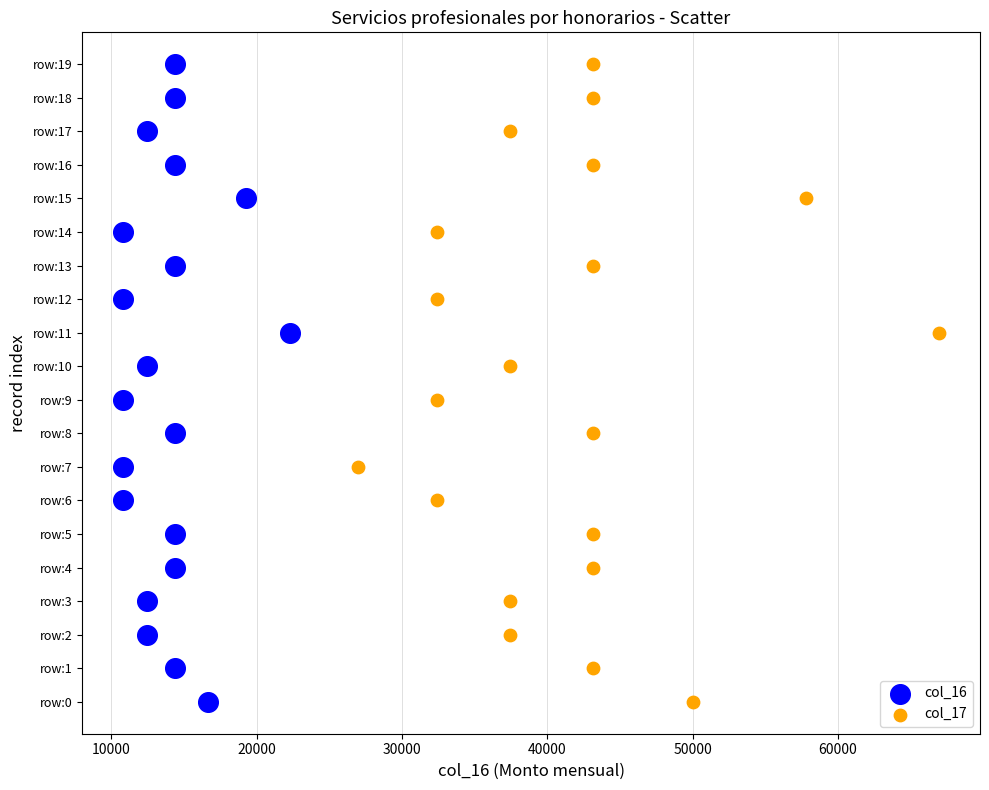

What are all the series names shown in the legend?

col_16, col_17